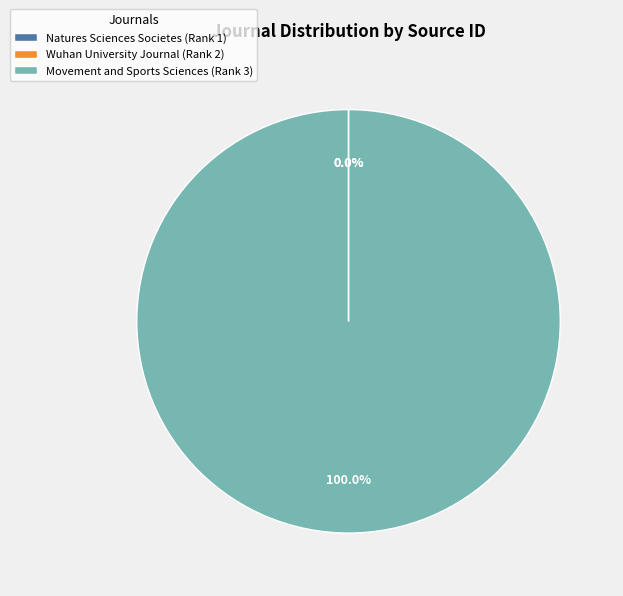

Which slice is the largest?

Movement and Sports Sciences (Rank 3)